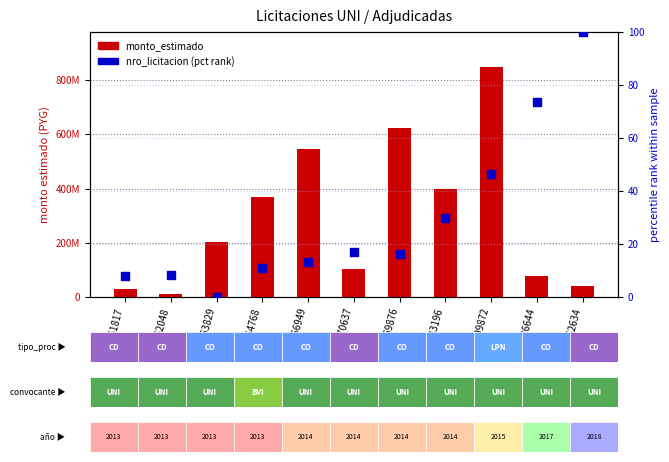

Is the value of monto_estimado at 270637 greater than the value of nro_licitacion (pct rank) at 262048?

Yes